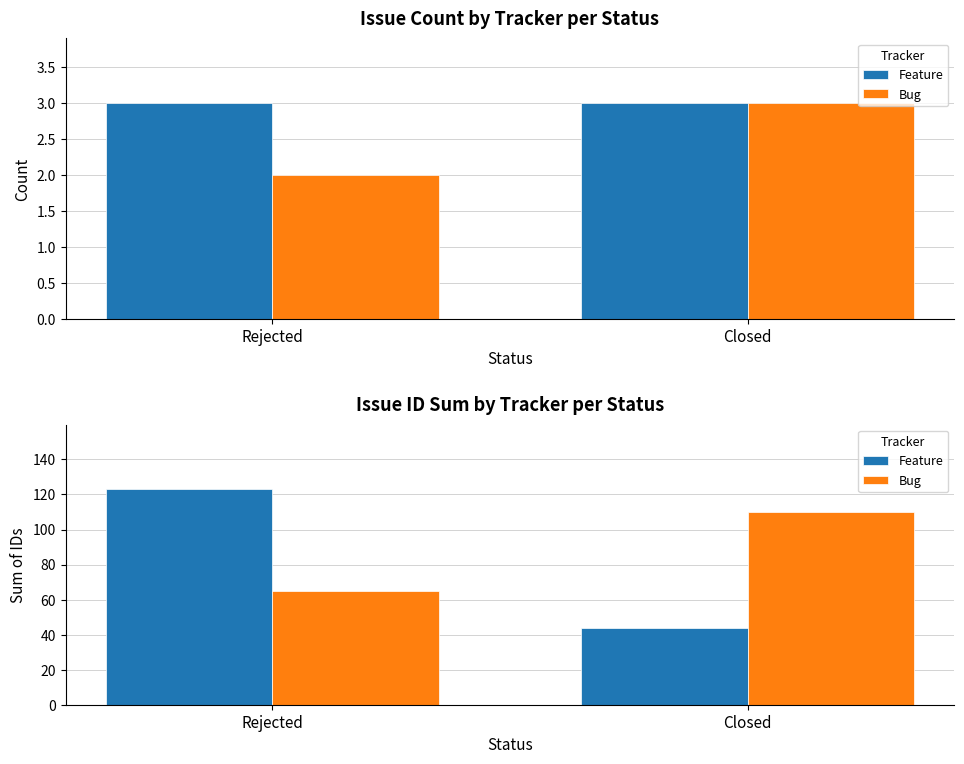

Count the Feature values in the range 44 to 123.

2